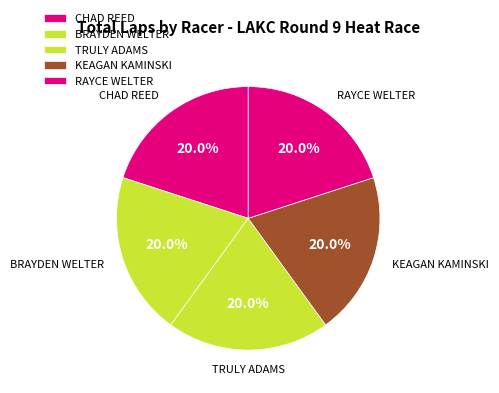

How many slices are in this pie chart?

5